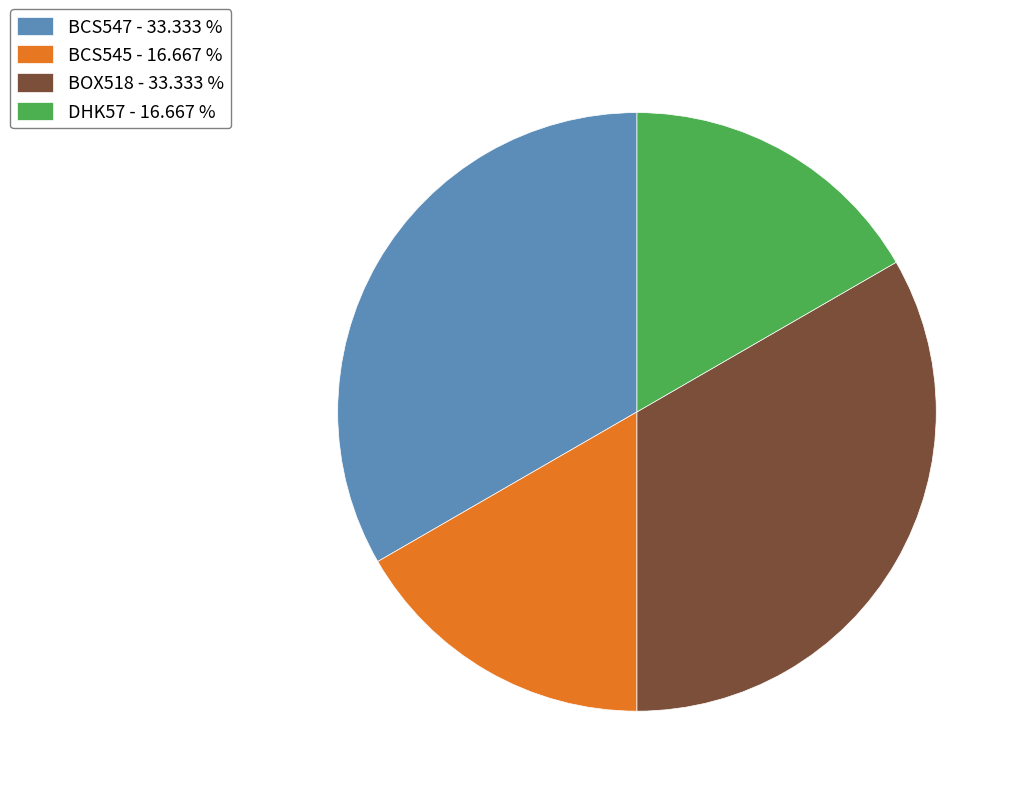

How many slices are in this pie chart?

4